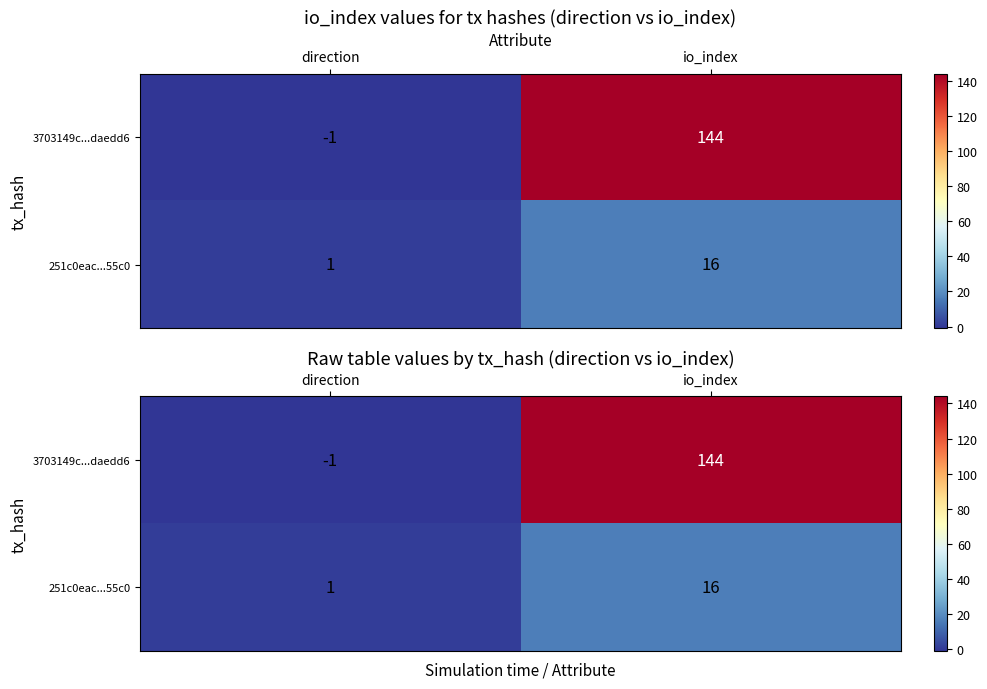

What is the difference between the maximum and minimum values in the 251c0eac...55c0 series?

15